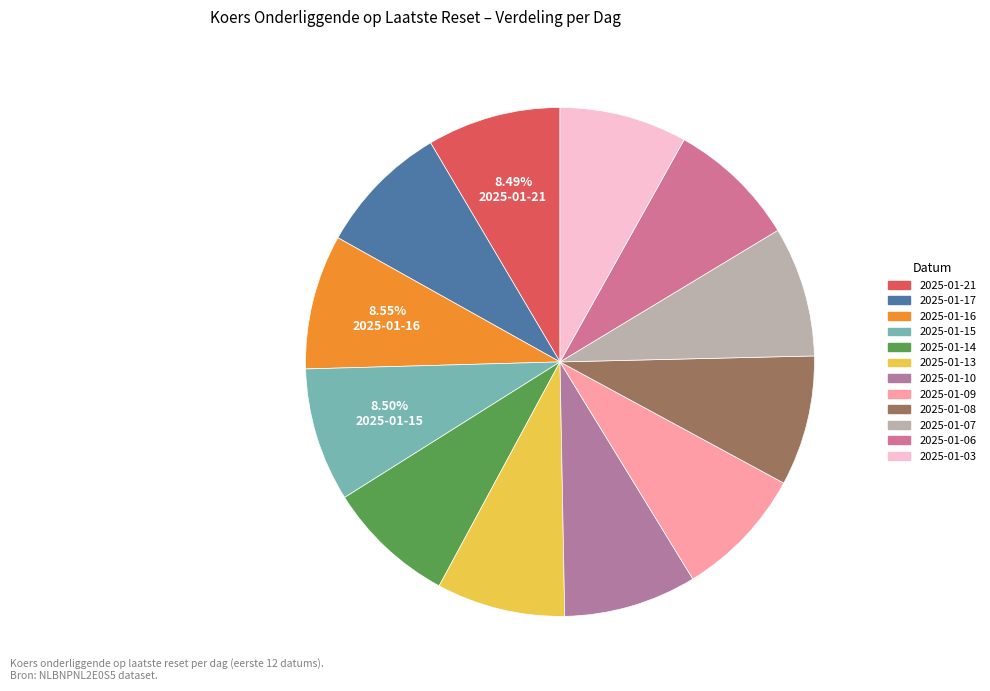

What percentage do 2025-01-08 and 2025-01-17 together represent?

16.7%